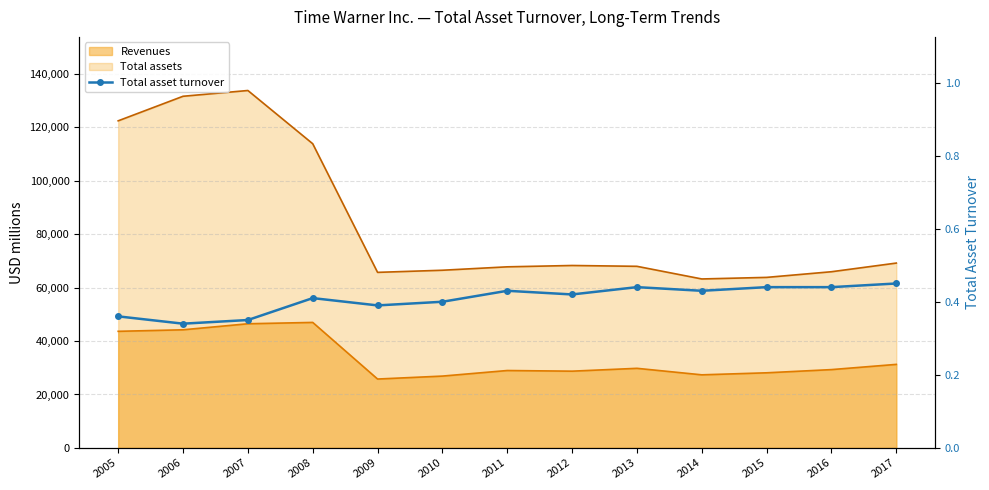

True or false: the data shows 0.1 at 2013.

False